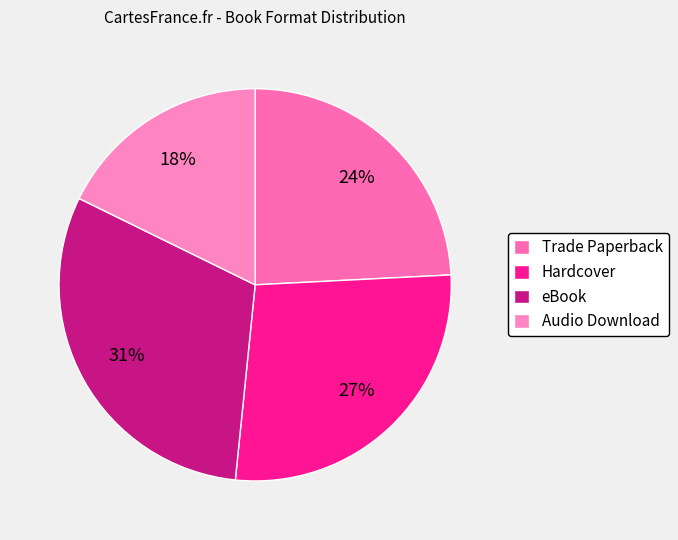

True or false: Trade Paperback accounts for 24% of the total.

True